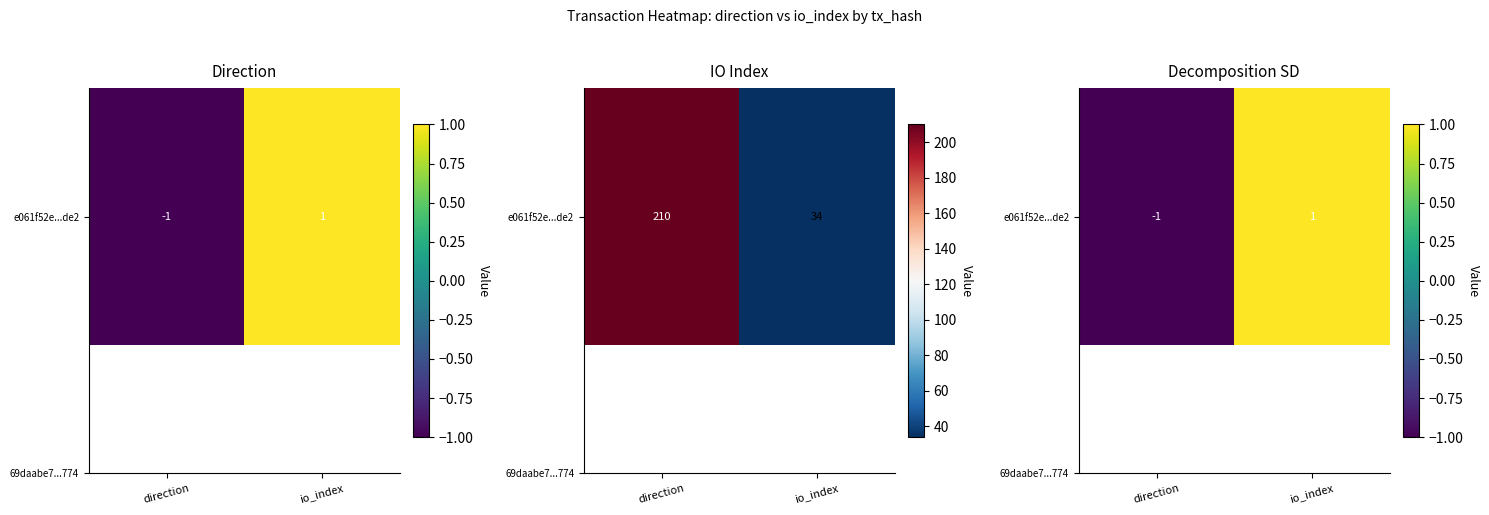

What is the difference between the values at io_index and direction?

2